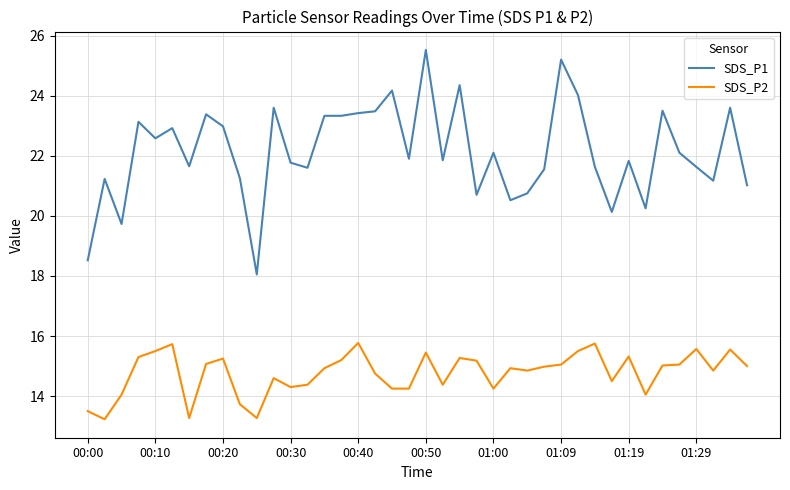

Rank the series by their maximum value, from highest to lowest.

SDS_P1, SDS_P2